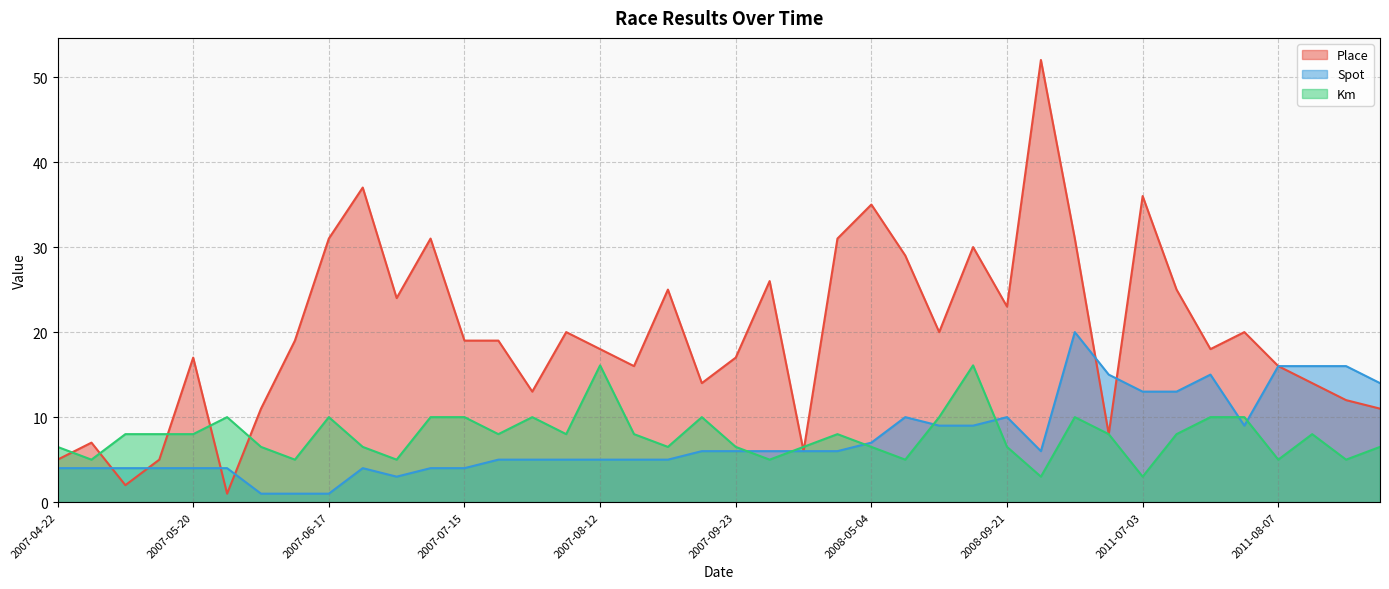

Reading right to left, transcribe all the data shown in this chart.

Place: 2012-04-22=11.0	2011-09-11=12.0	2011-08-14=14.0	2011-08-07=16.0	2011-07-31=20.0	2011-07-24=18.0	2011-07-10=25.0	2011-07-03=36.0	2011-06-05=8.0	2010-08-08=31.0	2010-07-18=52.0	2008-09-21=23.0	2008-08-17=30.0	2008-07-20=20.0	2008-07-06=29.0	2008-05-04=35.0	2008-04-27=31.0	2008-04-06=6.0	2007-09-30=26.0	2007-09-23=17.0	2007-09-16=14.0	2007-09-09=25.0	2007-08-19=16.0	2007-08-12=18.0	2007-08-05=20.0	2007-07-29=13.0	2007-07-22=19.0	2007-07-15=19.0	2007-07-08=31.0	2007-07-01=24.0	2007-06-24=37.0	2007-06-17=31.0	2007-06-09=19.0	2007-06-03=11.0	2007-05-27=1.0	2007-05-20=17.0	2007-05-12=5.0	2007-05-06=2.0	2007-04-29=7.0	2007-04-22=5.0
Spot: 2012-04-22=14.0	2011-09-11=16.0	2011-08-14=16.0	2011-08-07=16.0	2011-07-31=9.0	2011-07-24=15.0	2011-07-10=13.0	2011-07-03=13.0	2011-06-05=15.0	2010-08-08=20.0	2010-07-18=6.0	2008-09-21=10.0	2008-08-17=9.0	2008-07-20=9.0	2008-07-06=10.0	2008-05-04=7.0	2008-04-27=6.0	2008-04-06=6.0	2007-09-30=6.0	2007-09-23=6.0	2007-09-16=6.0	2007-09-09=5.0	2007-08-19=5.0	2007-08-12=5.0	2007-08-05=5.0	2007-07-29=5.0	2007-07-22=5.0	2007-07-15=4.0	2007-07-08=4.0	2007-07-01=3.0	2007-06-24=4.0	2007-06-17=1.0	2007-06-09=1.0	2007-06-03=1.0	2007-05-27=4.0	2007-05-20=4.0	2007-05-12=4.0	2007-05-06=4.0	2007-04-29=4.0	2007-04-22=4.0
Km: 2012-04-22=6.5	2011-09-11=5.0	2011-08-14=8.0	2011-08-07=5.0	2011-07-31=10.0	2011-07-24=10.0	2011-07-10=8.0	2011-07-03=3.0	2011-06-05=8.0	2010-08-08=10.0	2010-07-18=3.0	2008-09-21=6.5	2008-08-17=16.1	2008-07-20=10.0	2008-07-06=5.0	2008-05-04=6.5	2008-04-27=8.0	2008-04-06=6.5	2007-09-30=5.0	2007-09-23=6.5	2007-09-16=10.0	2007-09-09=6.5	2007-08-19=8.0	2007-08-12=16.1	2007-08-05=8.0	2007-07-29=10.0	2007-07-22=8.0	2007-07-15=10.0	2007-07-08=10.0	2007-07-01=5.0	2007-06-24=6.5	2007-06-17=10.0	2007-06-09=5.0	2007-06-03=6.5	2007-05-27=10.0	2007-05-20=8.0	2007-05-12=8.0	2007-05-06=8.0	2007-04-29=5.0	2007-04-22=6.5